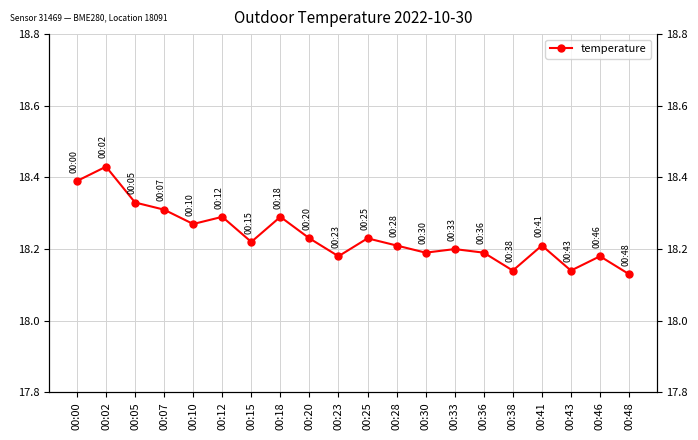

What is the difference between the second highest and second lowest values?

0.2